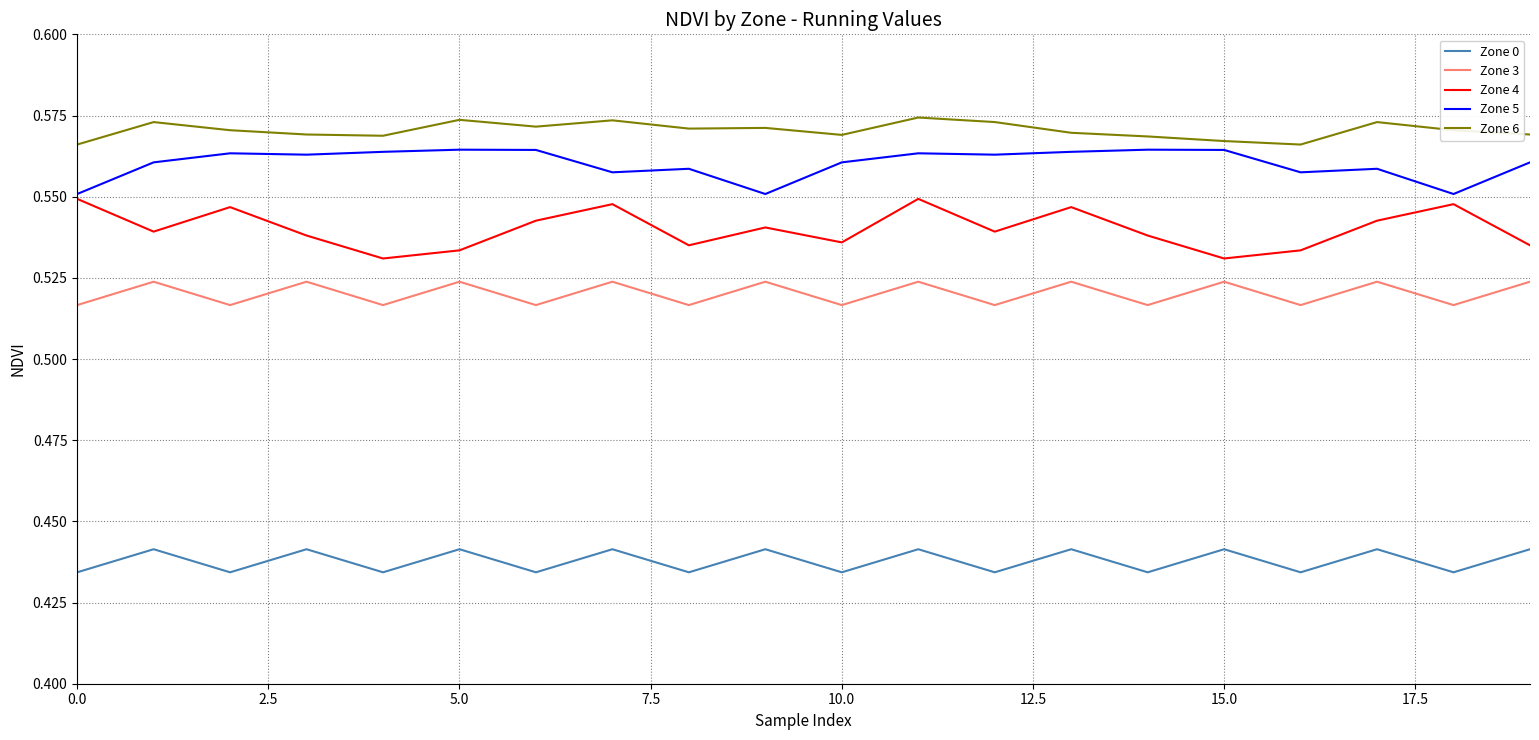

True or false: Zone 0 and Zone 5 intersect in this chart.

False